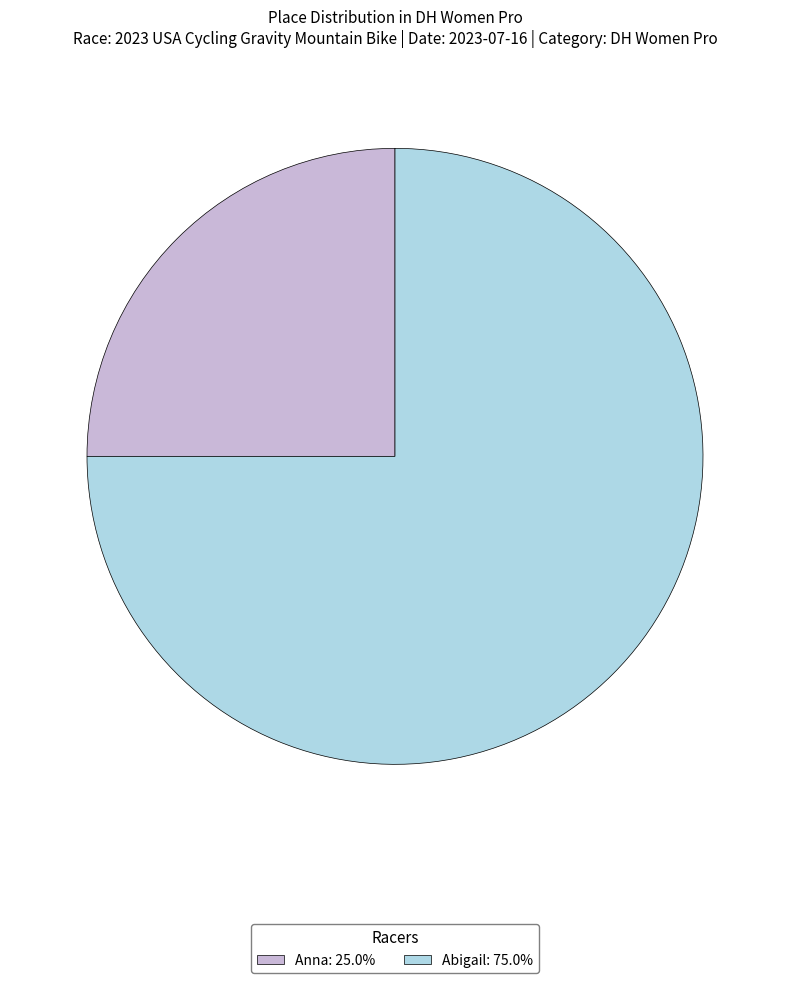

The Abigail slice represents 70% of the pie. True or false?

False